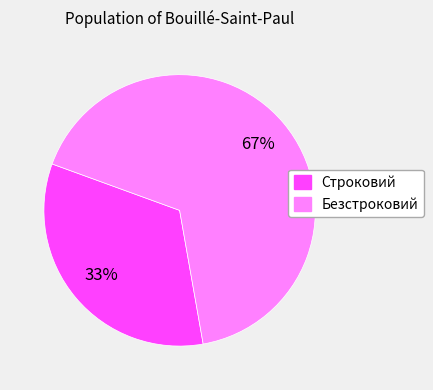

To the nearest percent, what percentage of the pie is Строковий?

33%